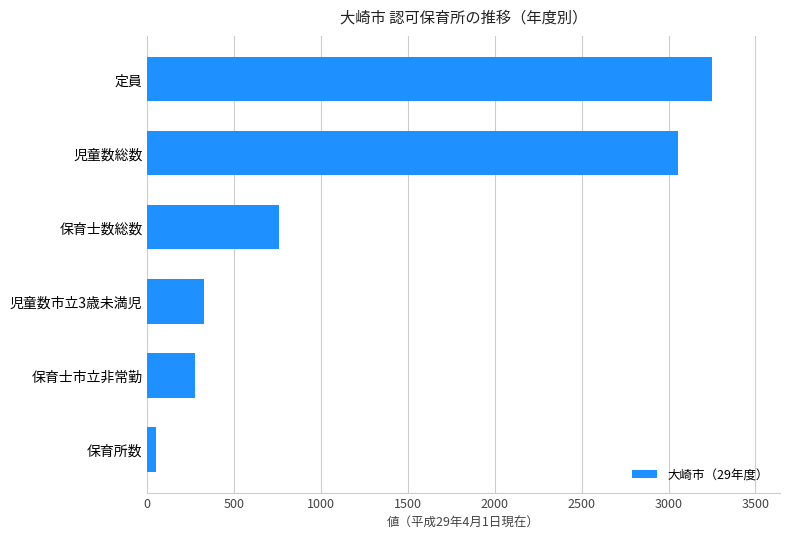

Between 保育士市立非常勤 and 保育所数, which is larger?

保育士市立非常勤